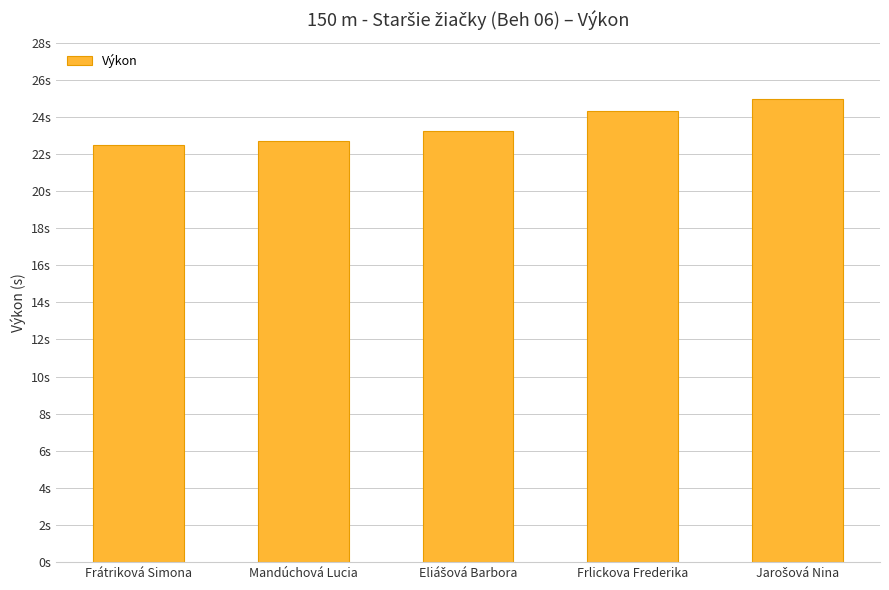

What position from the right is Jarošová Nina?

1